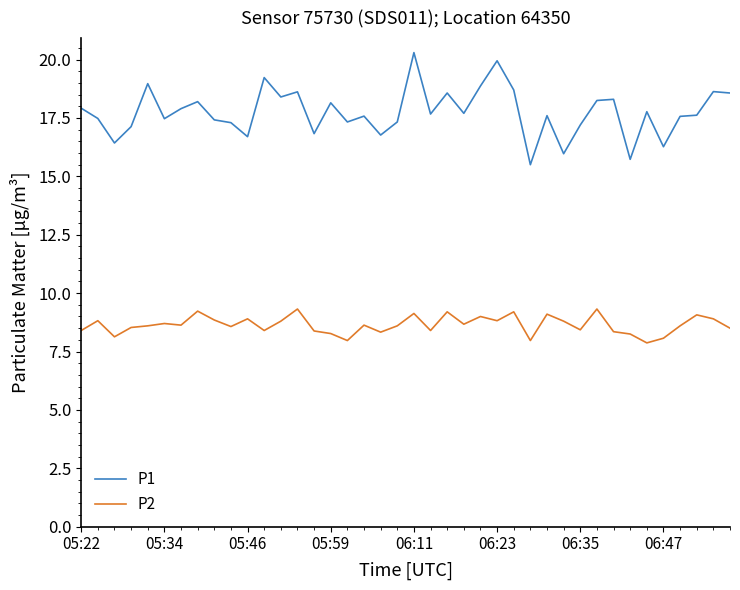

List the series in order of their peak value, highest first.

P1, P2